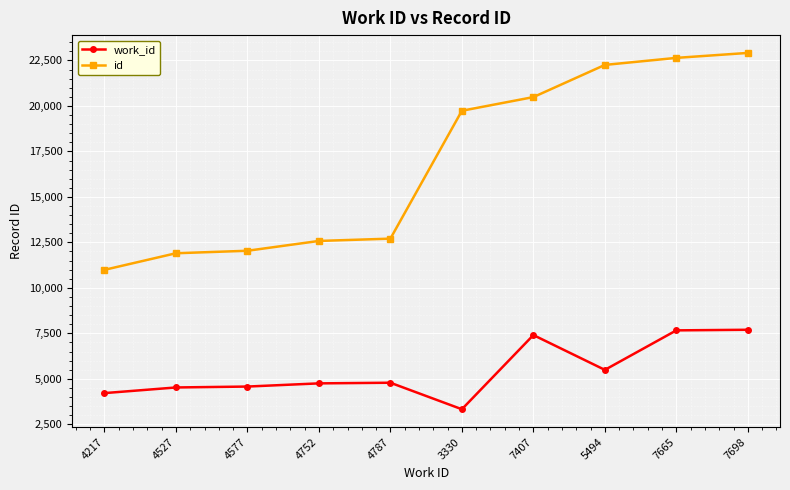

What is the difference between the maximum and minimum values in the work_id series?

4368